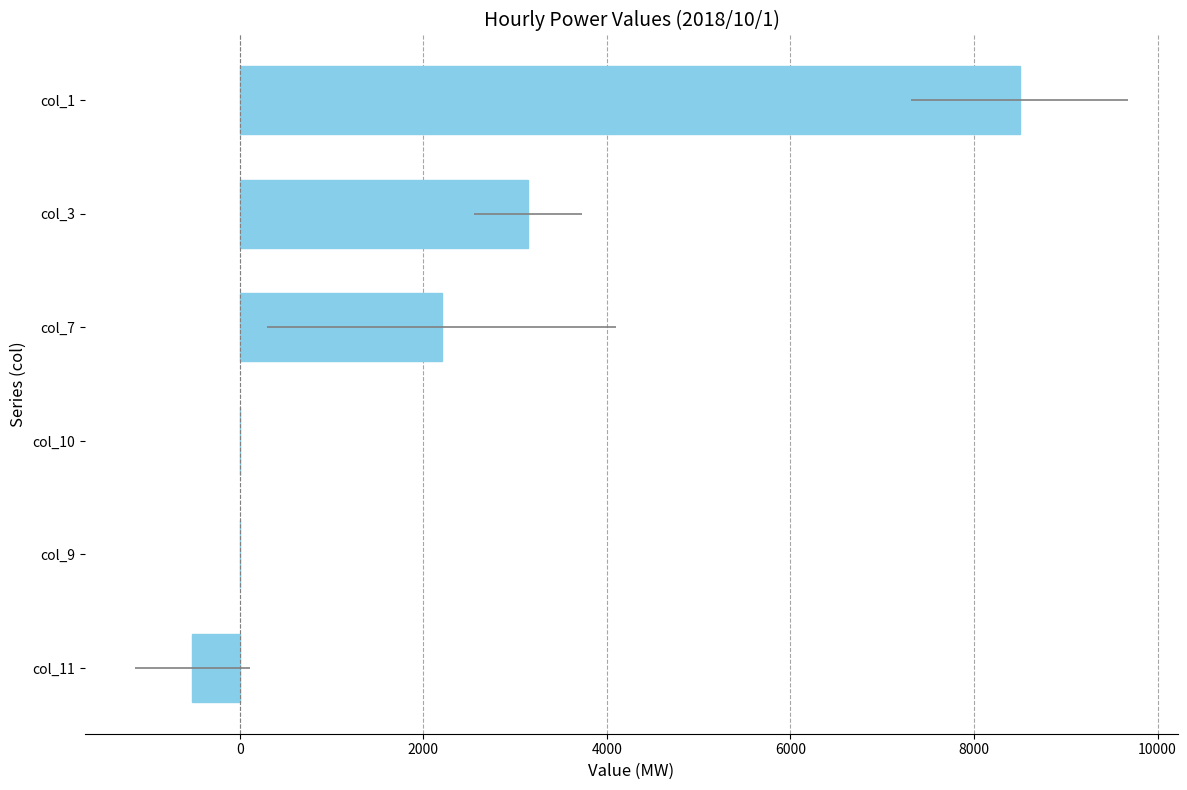

What is the sum of all values?

13315.9